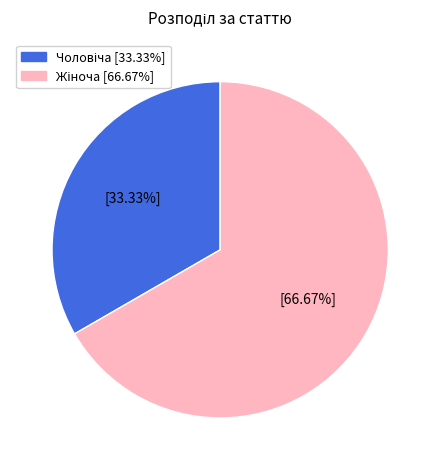

Does any single category account for the majority?

Yes